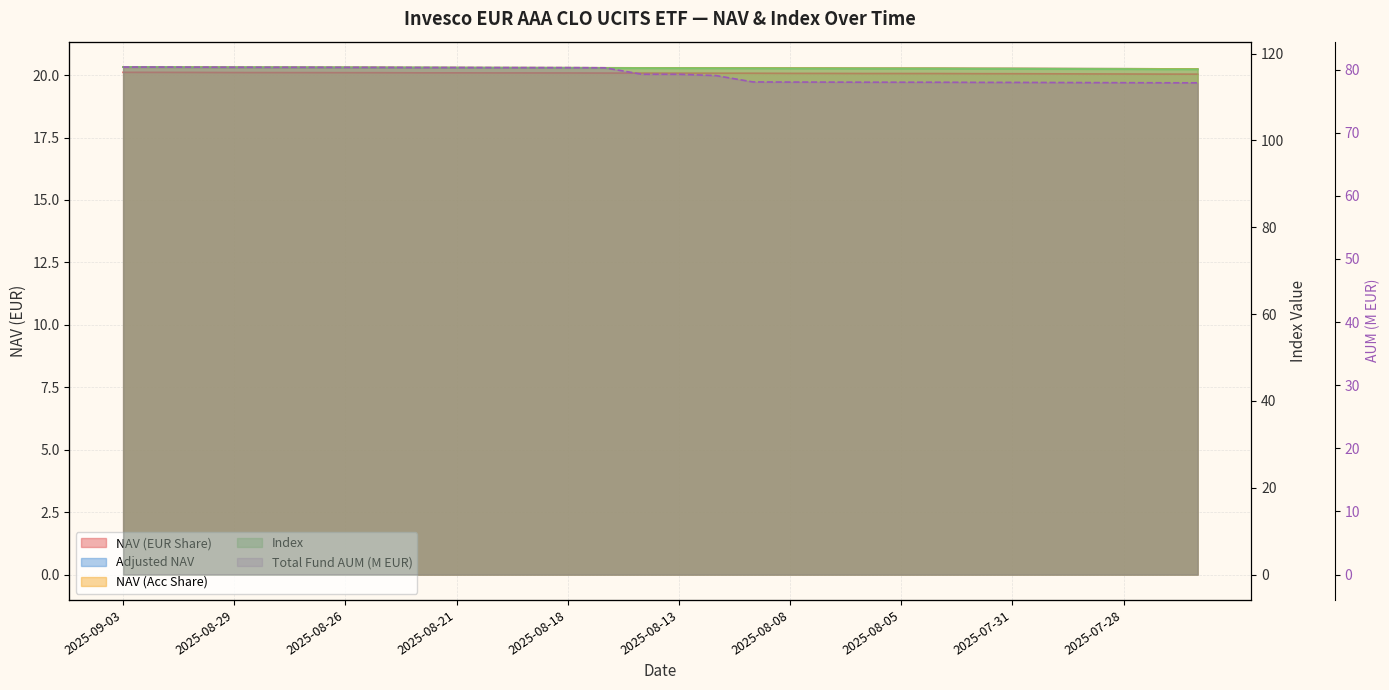

Rank the series at 2025-07-31 from highest to lowest value.

Index, Total Fund AUM (EUR), NAV (Acc Share), Adjusted NAV, NAV (EUR Share)